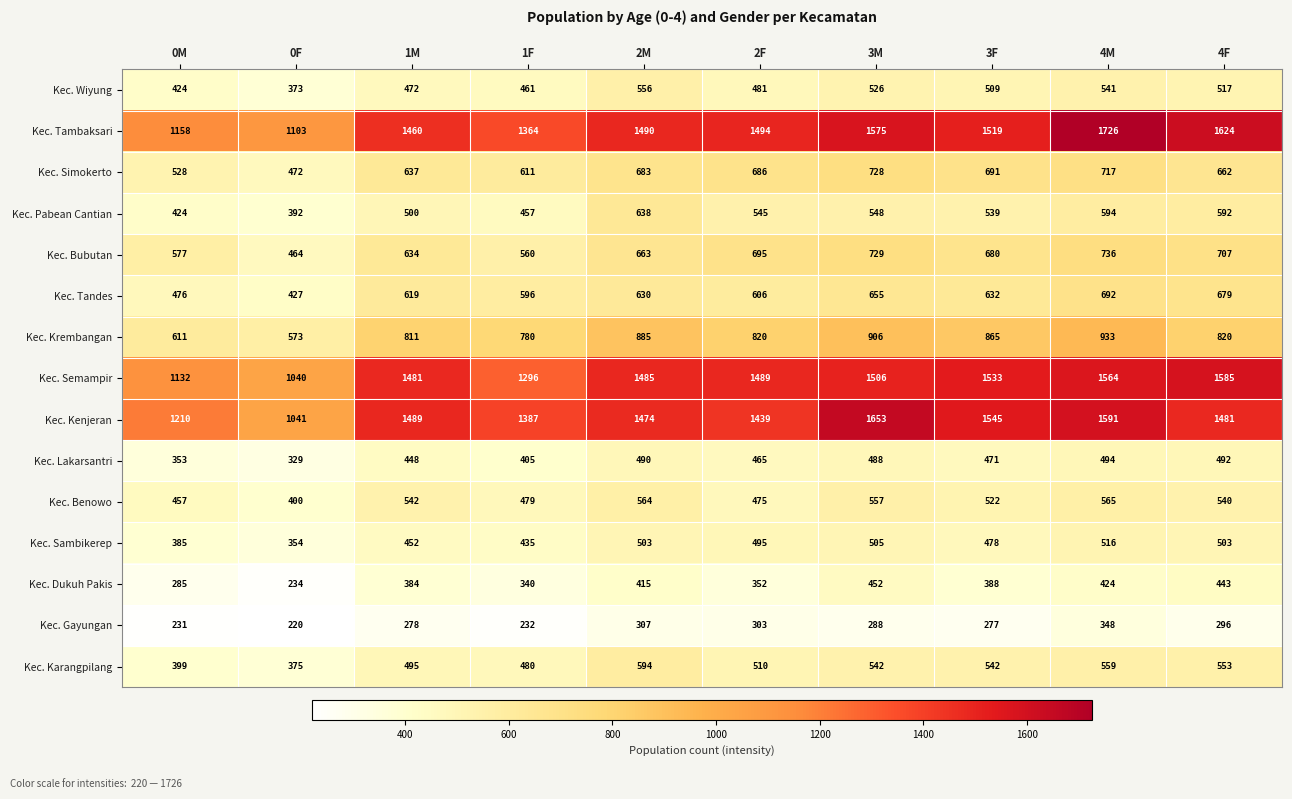

Between 0F and 2M, which series saw the biggest shift?

Kec. Semampir